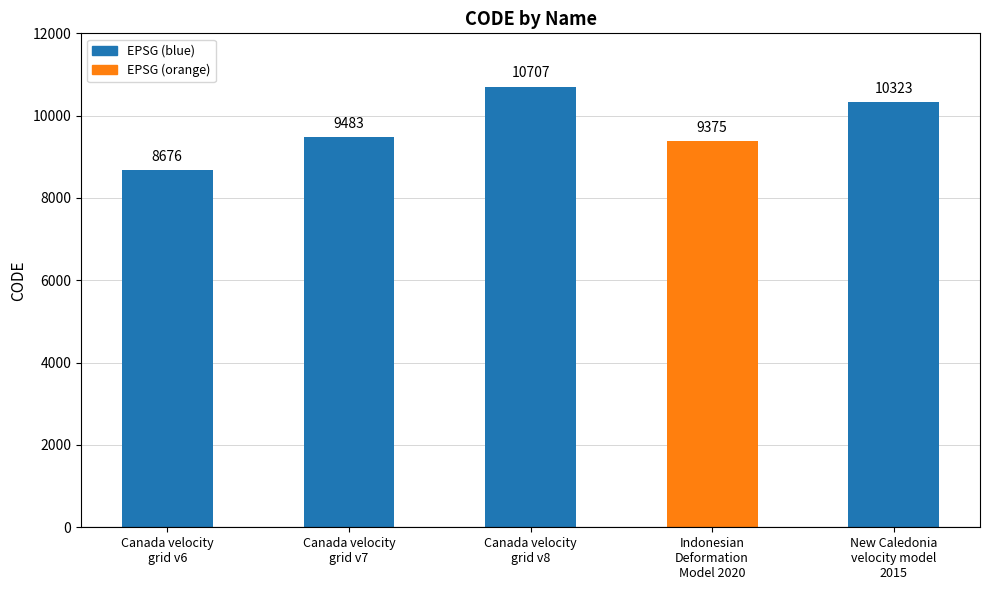

Are the bars horizontal?

No